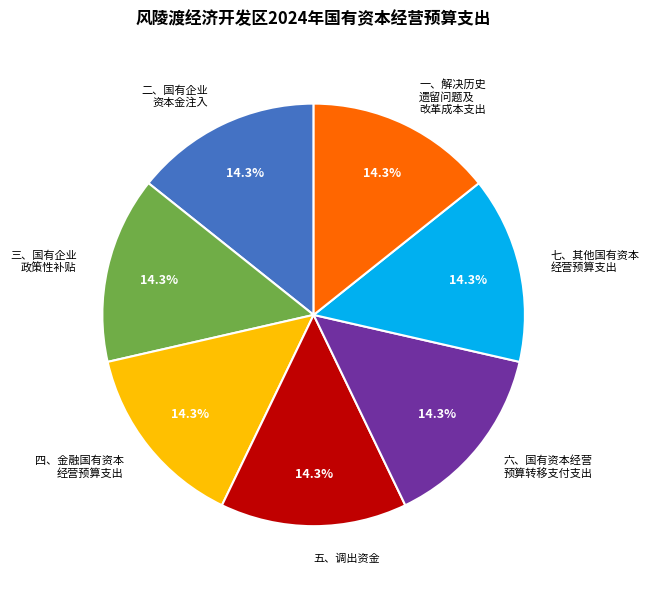

Is there a majority slice in this chart?

No